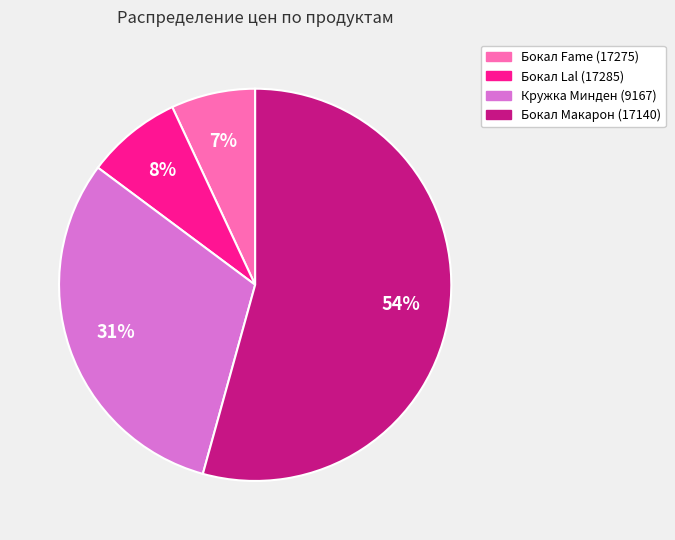

Do Бокал Fame (17275) and Кружка Минден (9167) together represent more than half of the pie?

No